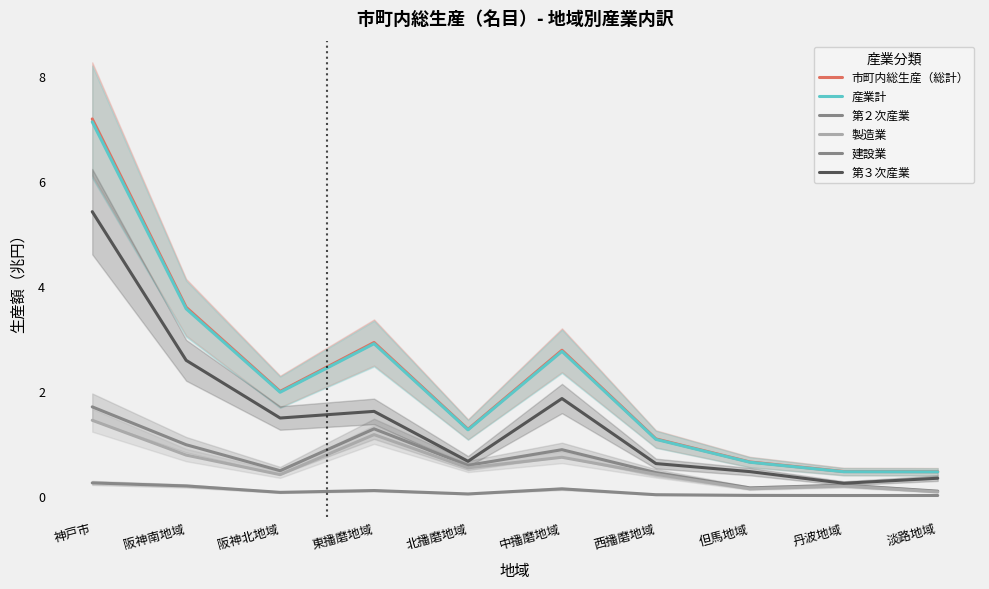

At which category is the sum across all series the highest?

神戸市